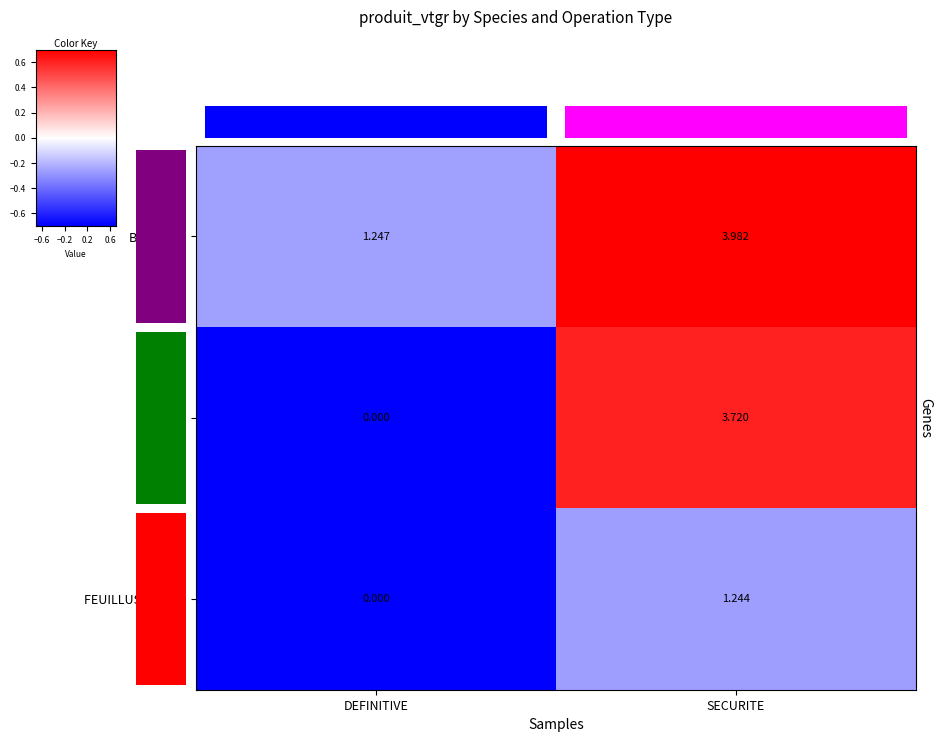

Where does the FEUILLUS DIVERS series first go above 1?

SECURITE